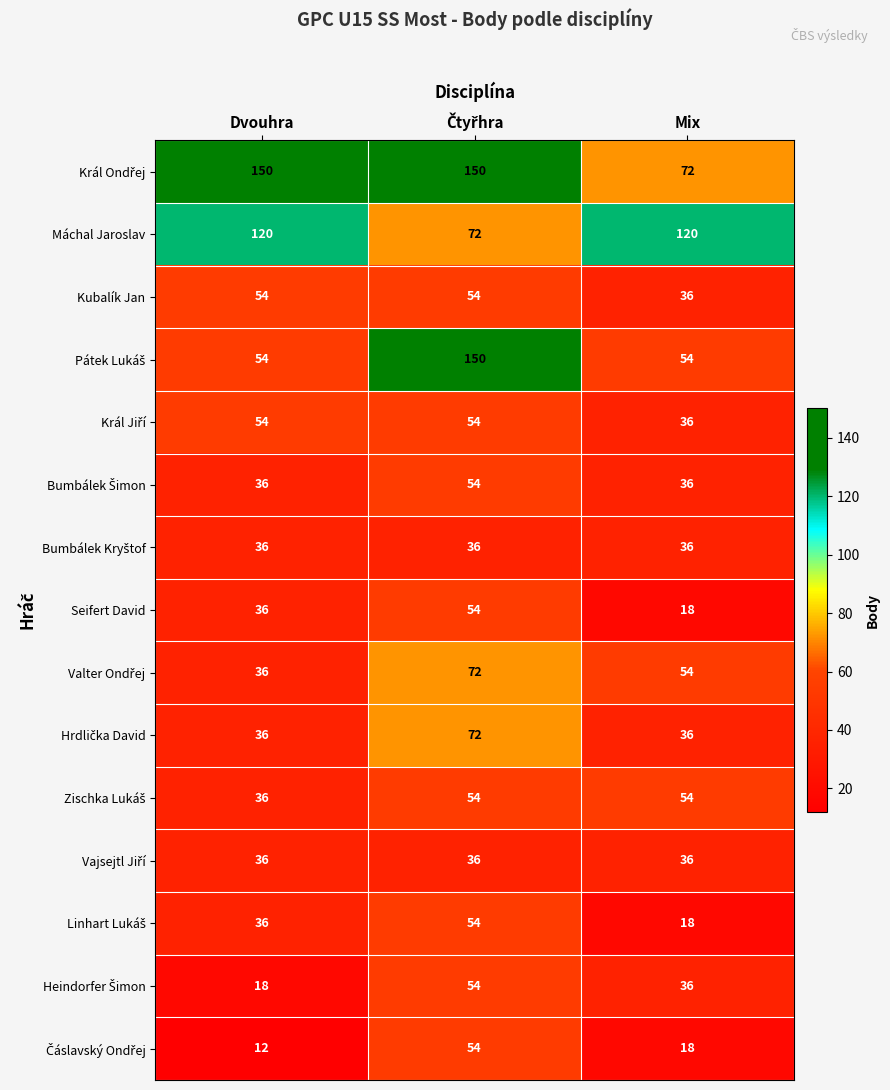

At how many categories does at least one series exceed 99?

3